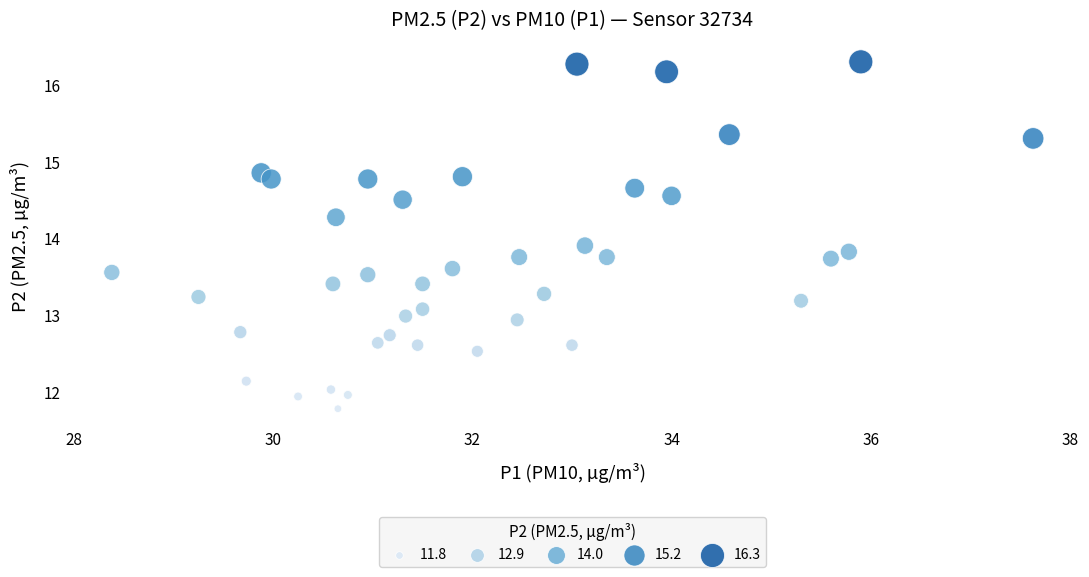

What Y value in the scatter plot is closest to 14?

13.9